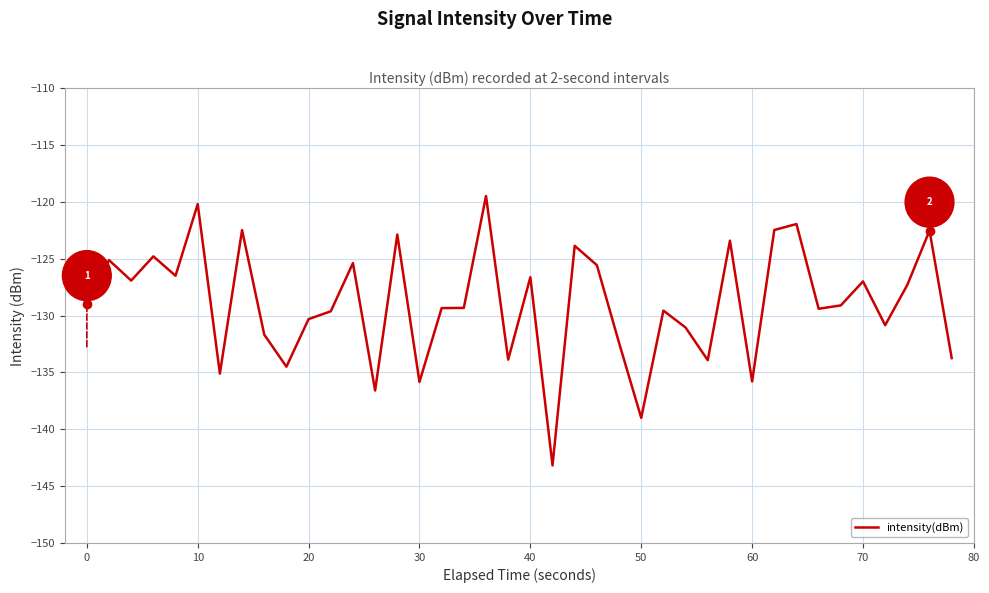

What is the difference between the maximum and minimum values?

23.7